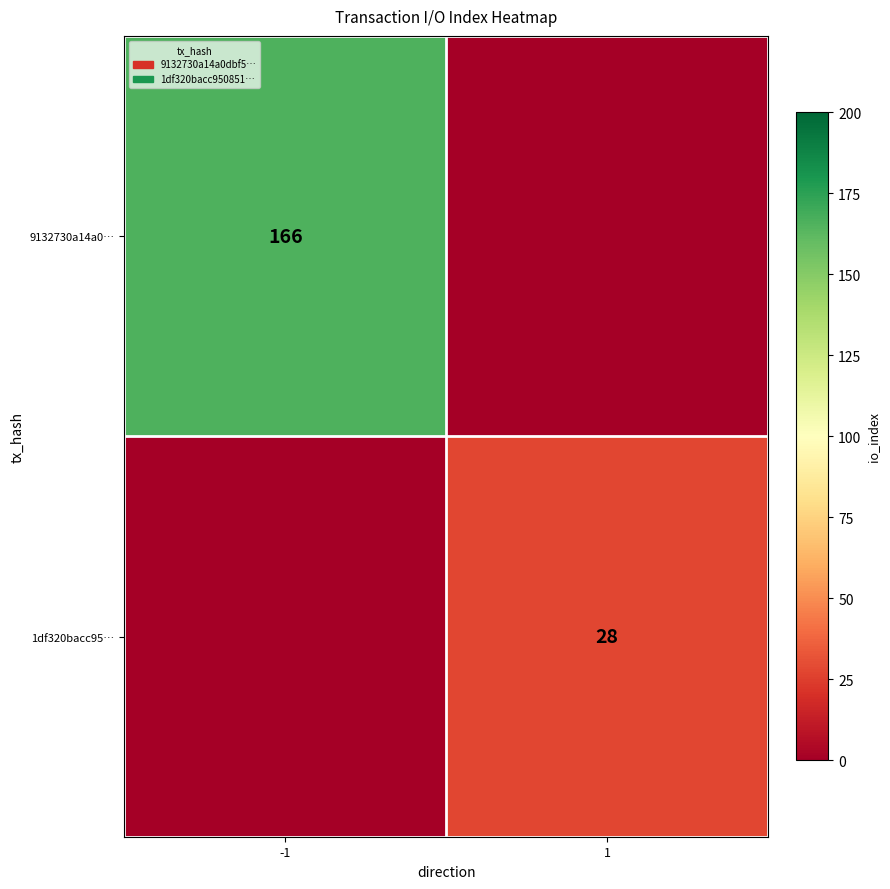

How many distinct data groups are displayed?

2